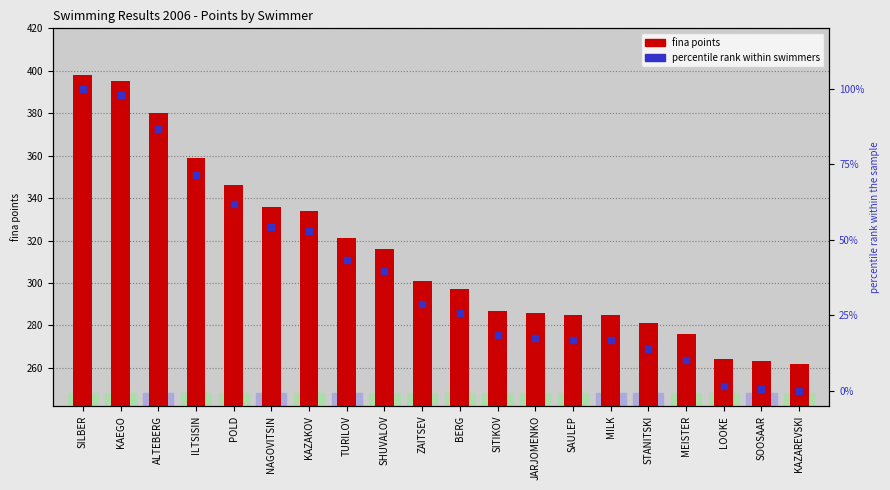

What are all the series names shown in the legend?

fina points, percentile rank within swimmers